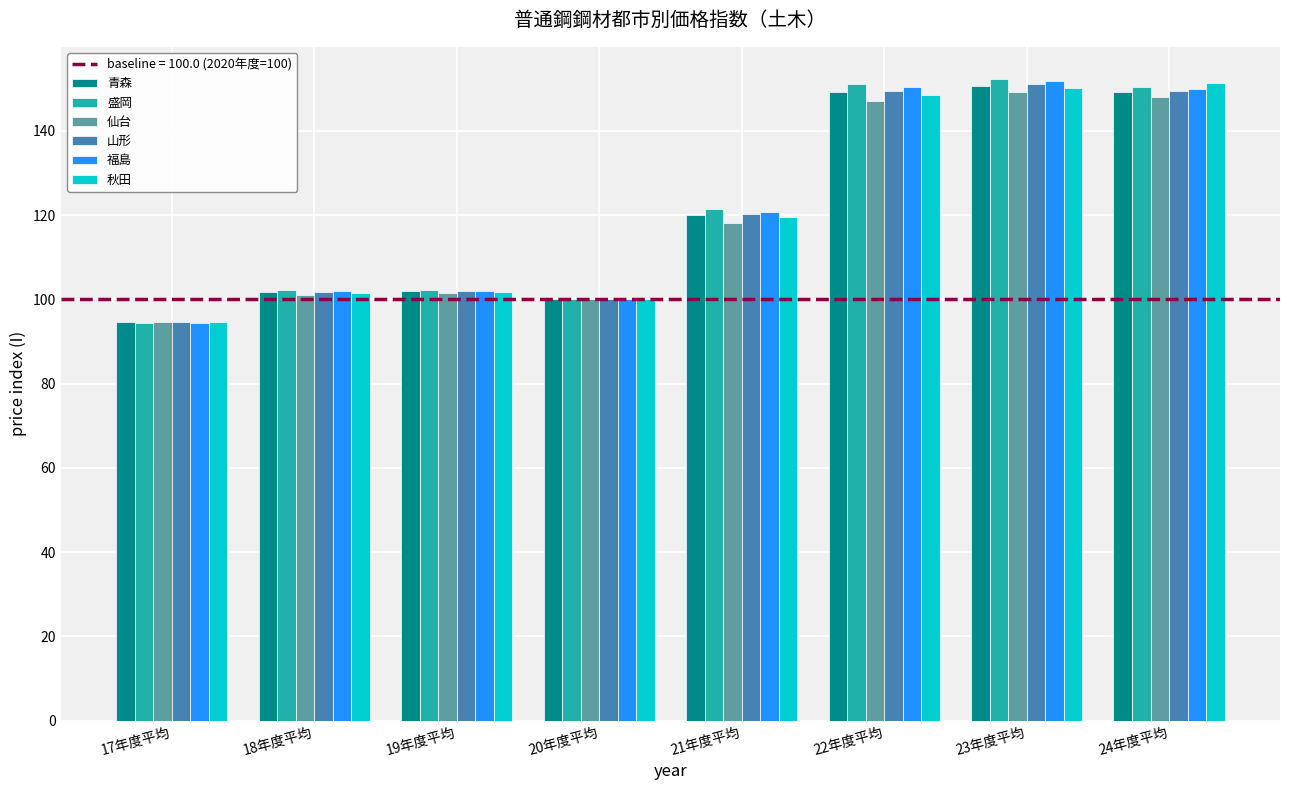

The value of 山形 at 21年度平均 is 120.3. True or false?

True